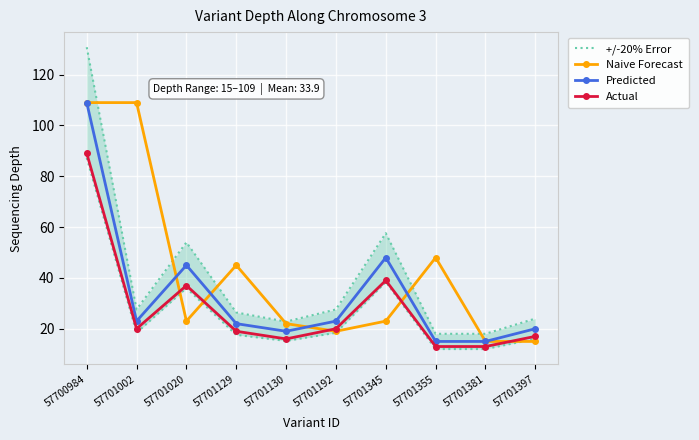

Which category has the lowest value in the +/-20% Error series?

57701355